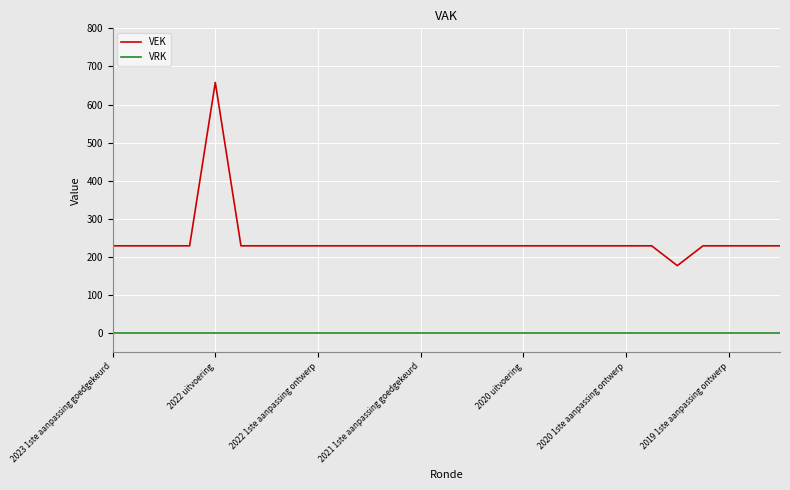

Which series has the widest spread of values?

VEK